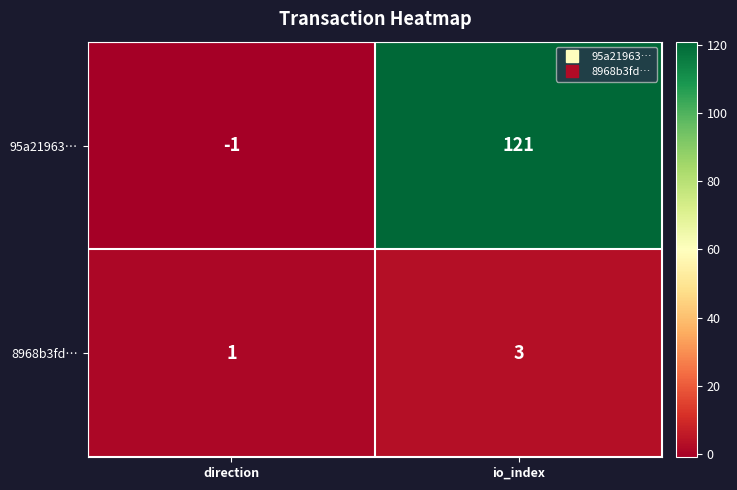

Reading left to right, transcribe all the data shown in this chart.

95a21963…: direction=-1	io_index=121
8968b3fd…: direction=1	io_index=3